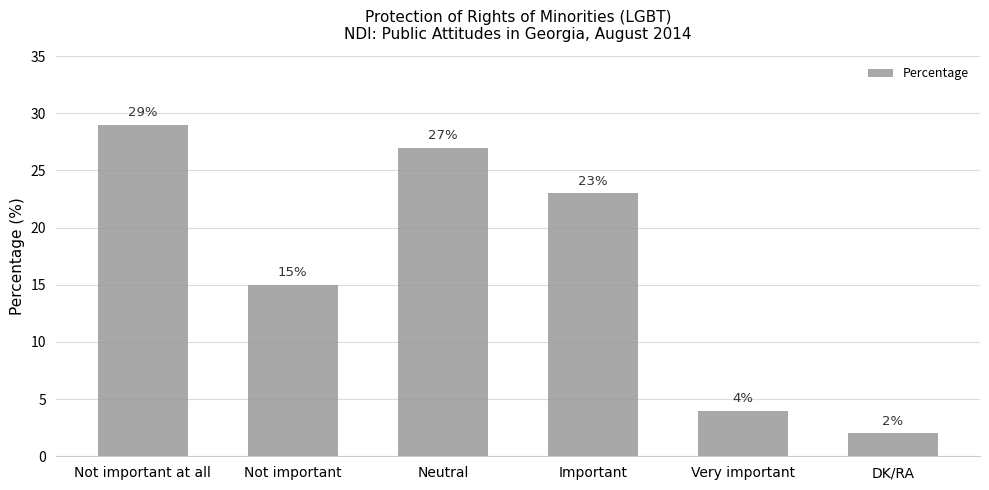

What is the minimum value shown in the chart?

2